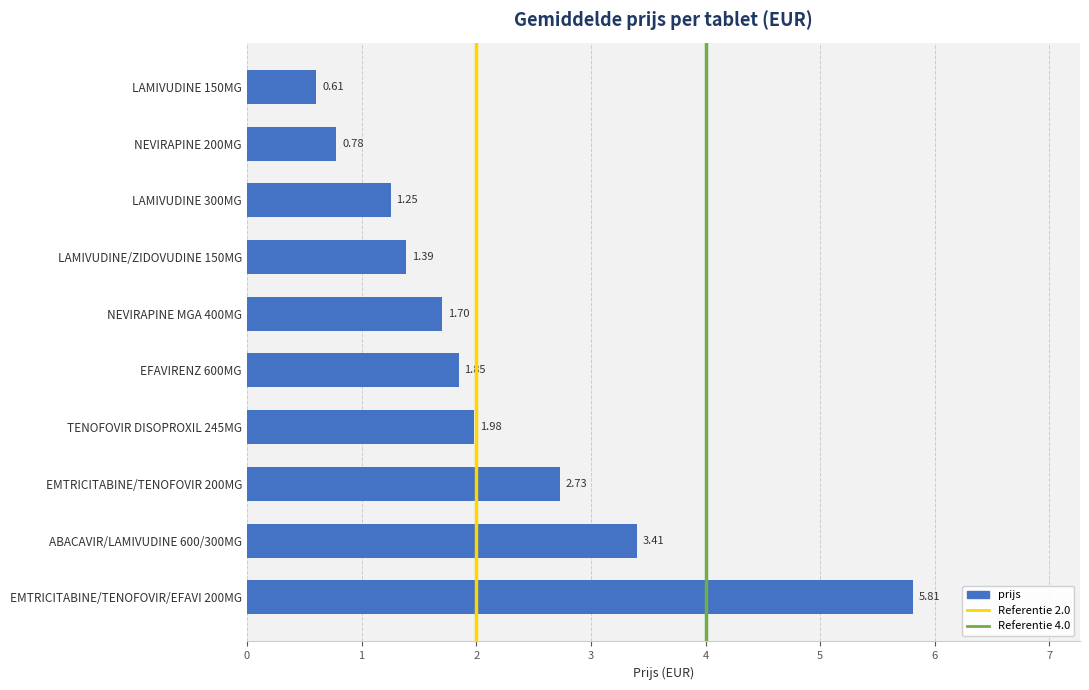

Which has a higher value, EMTRICITABINE/TENOFOVIR 200MG or ABACAVIR/LAMIVUDINE 600/300MG?

ABACAVIR/LAMIVUDINE 600/300MG